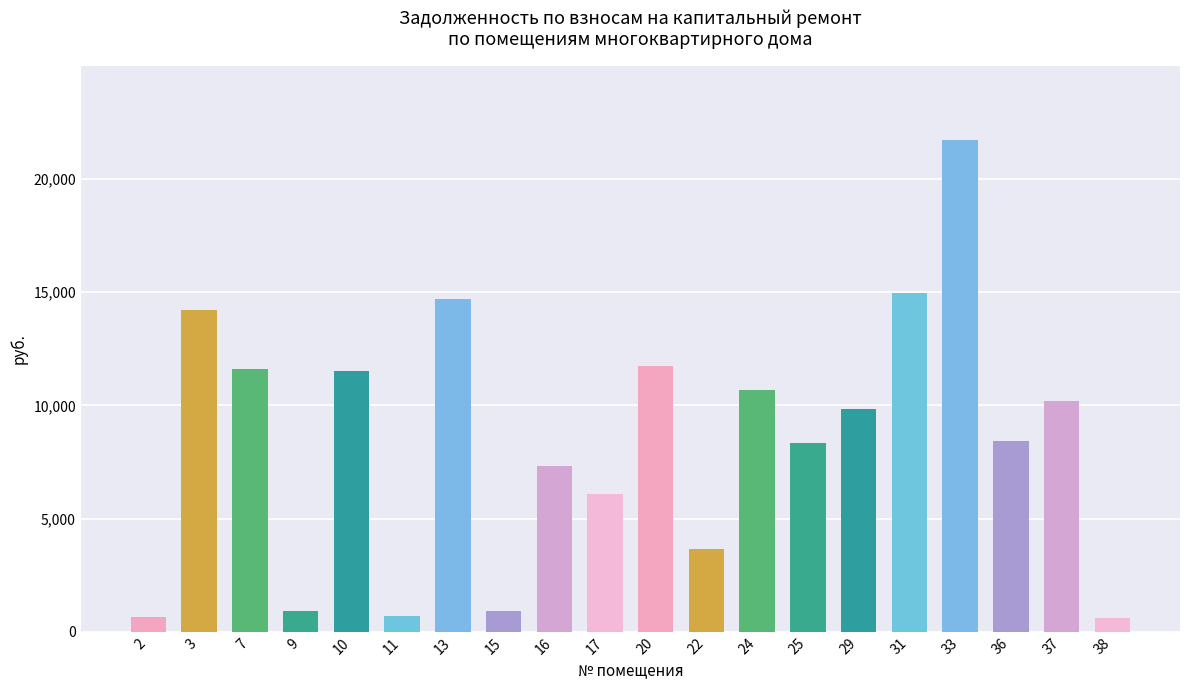

What is the ratio of the value at 38 to the value at 9?

0.7